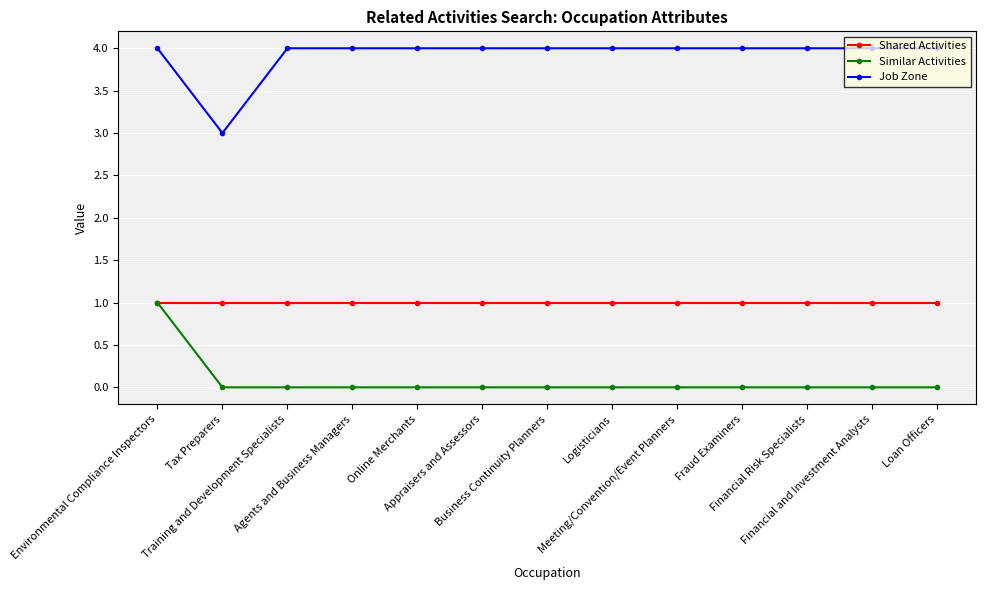

What is the sum of the Similar Activities values at Financial Risk Specialists and Environmental Compliance Inspectors?

1